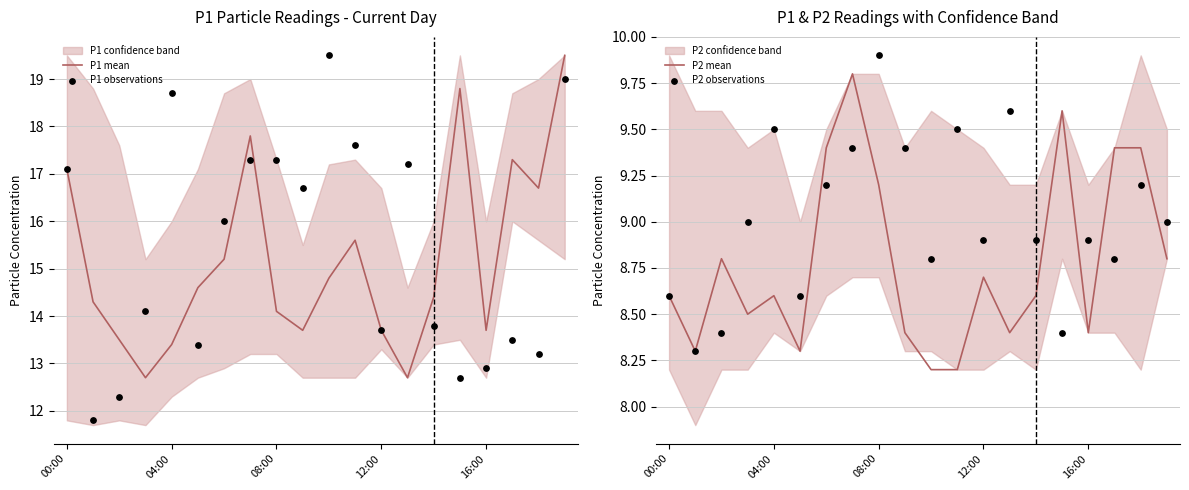

At which category is the sum across all series the highest?

19